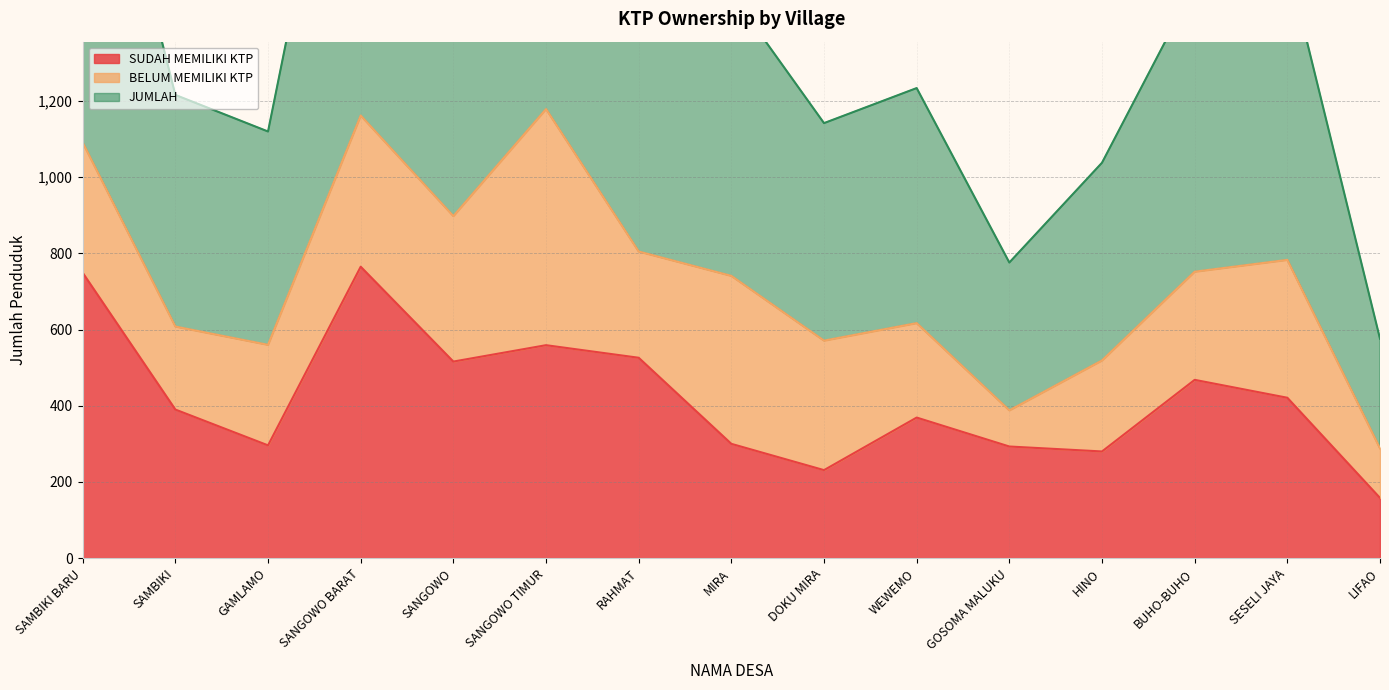

What is the highest value of the SUDAH MEMILIKI KTP series?

765